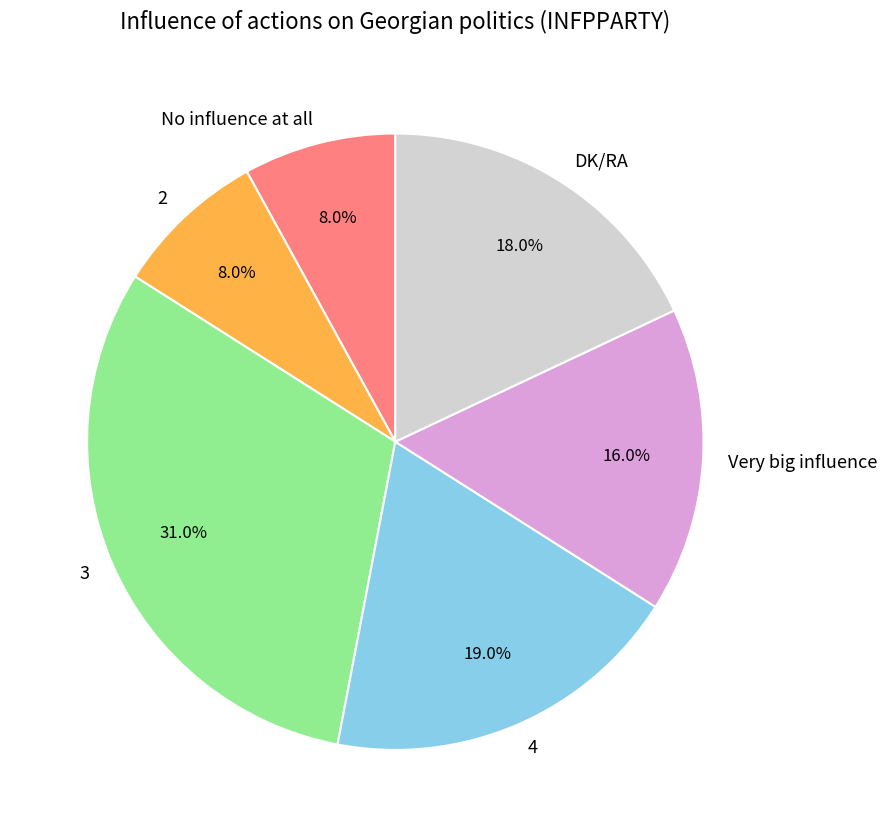

To the nearest percent, what percentage of the pie is 2?

8%